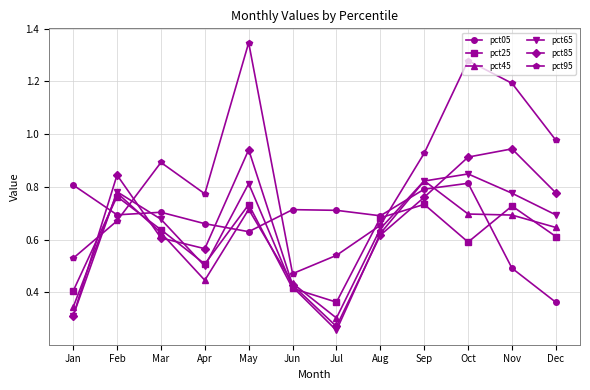

Which series ends up on top after the final intersection of pct05 and pct25?

pct25